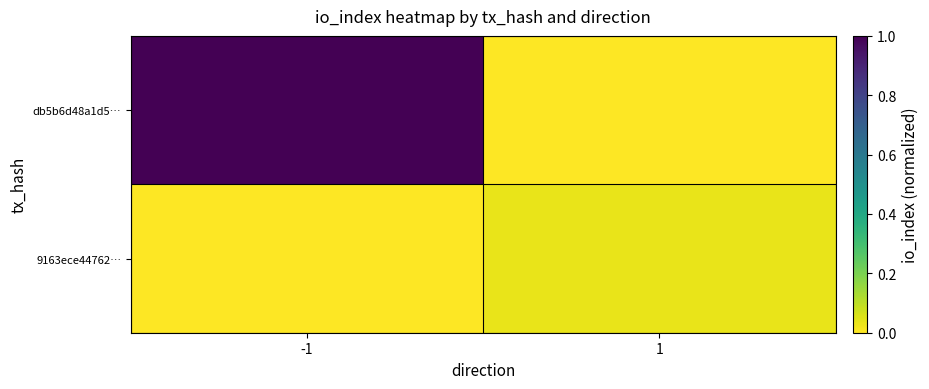

Count the number of data series in this chart.

2